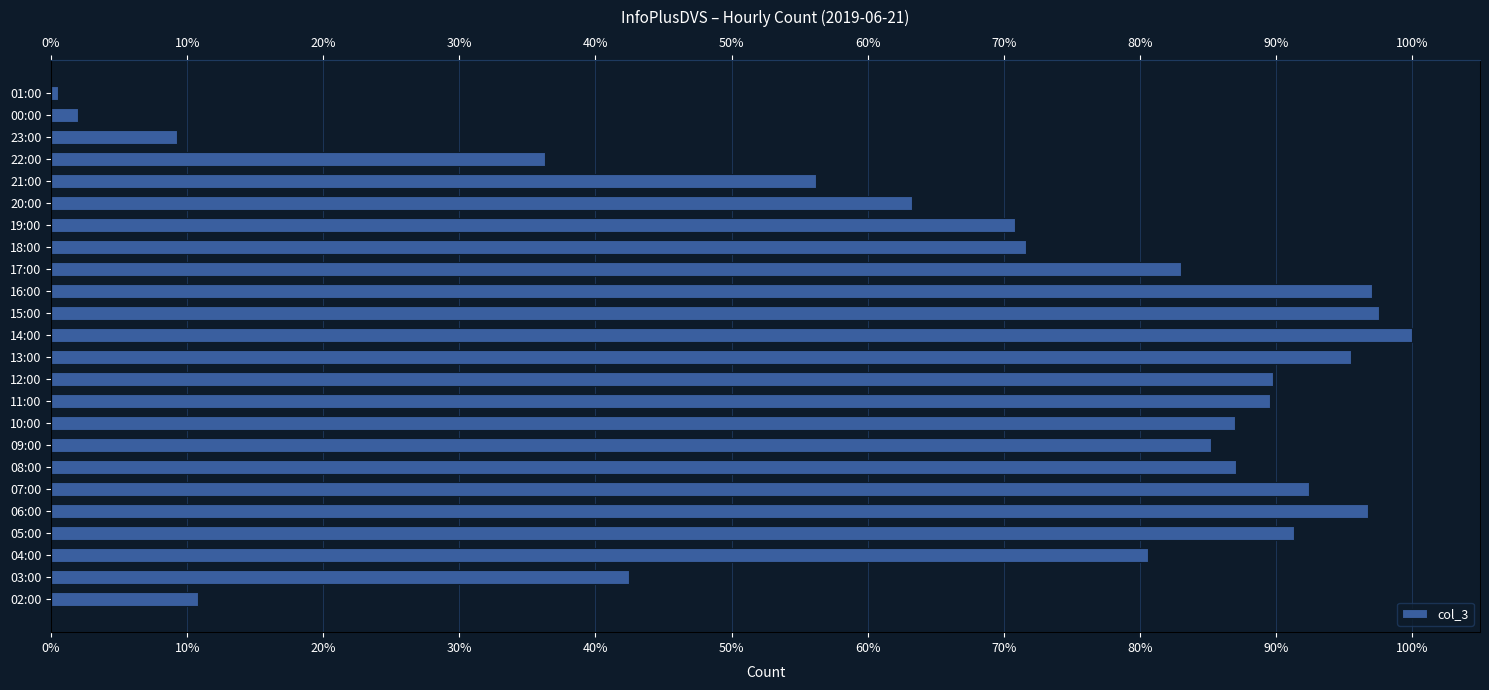

What is the difference between the maximum and second lowest values?

98.0